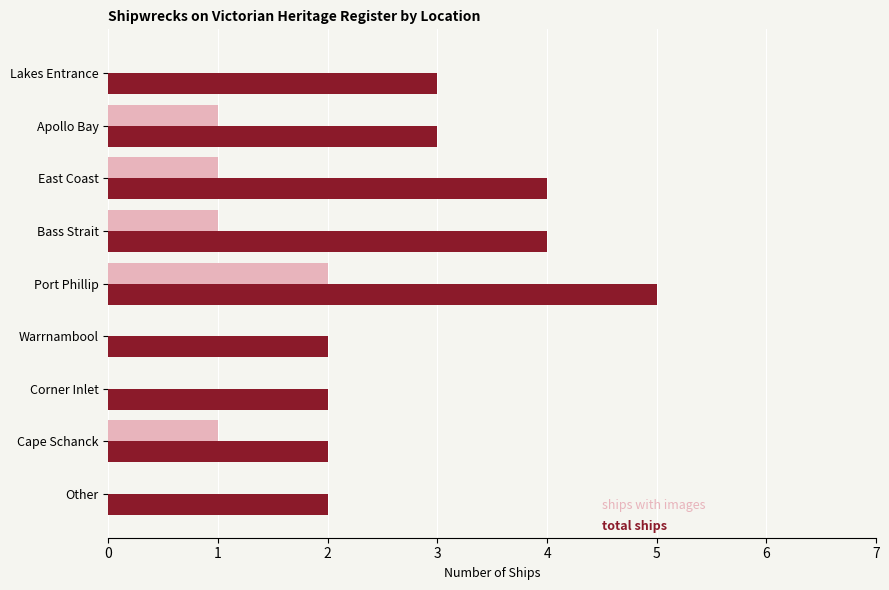

At which category is the sum across all series the highest?

Port Phillip